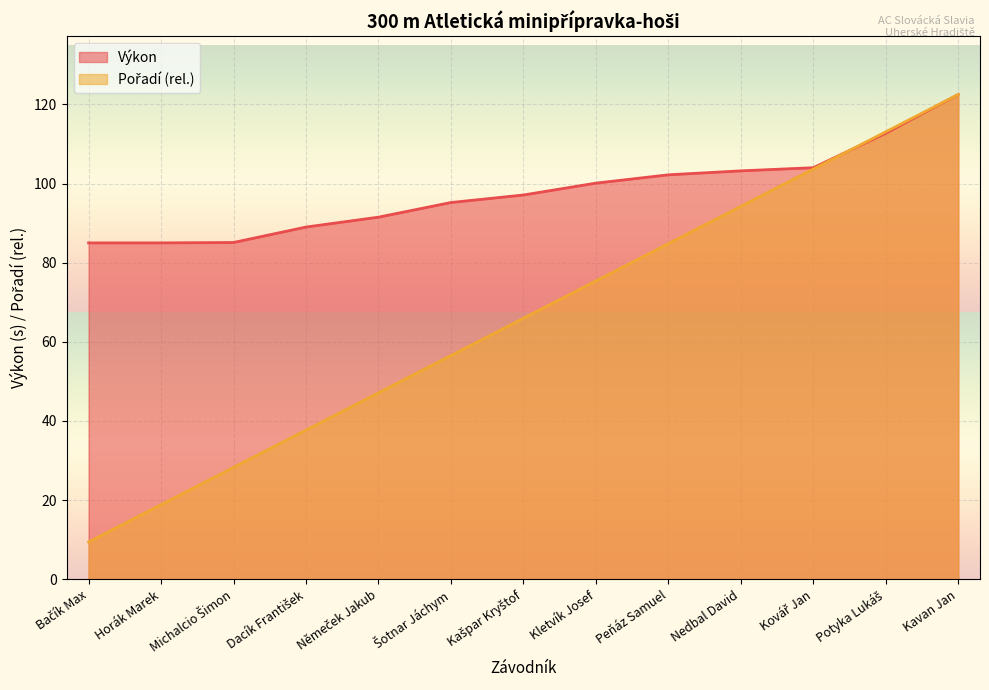

What is the sum of all Výkon values?

1272.6